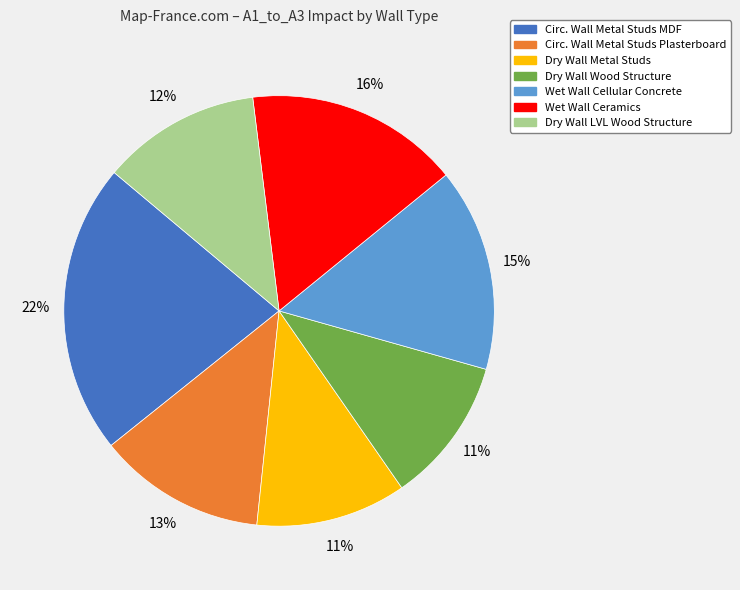

To the nearest percent, what is the difference between the largest and smallest slice percentages?

11%